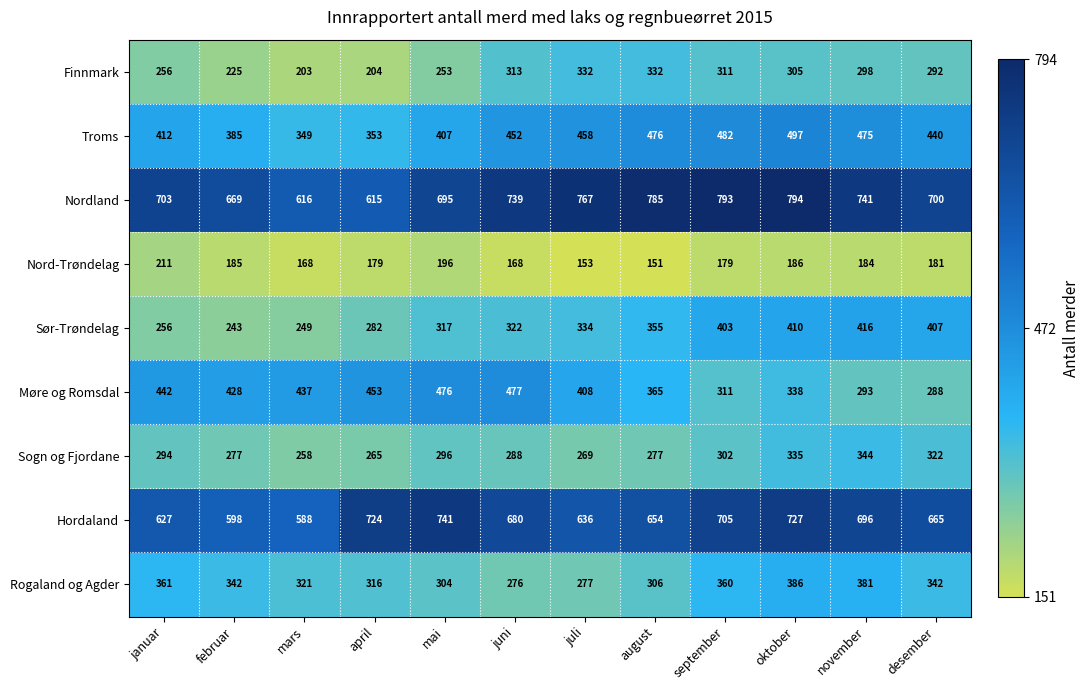

Read the Nordland value at desember.

700